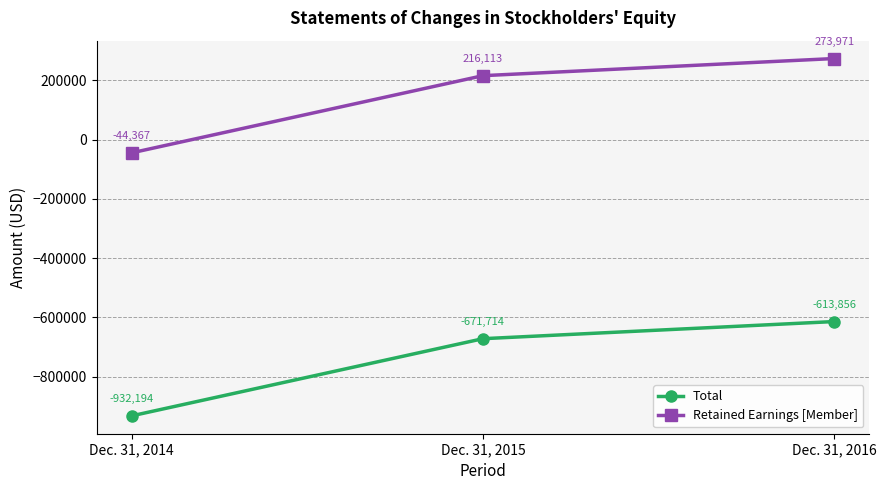

What value does the Retained Earnings [Member] series have at Dec. 31, 2014?

-44367